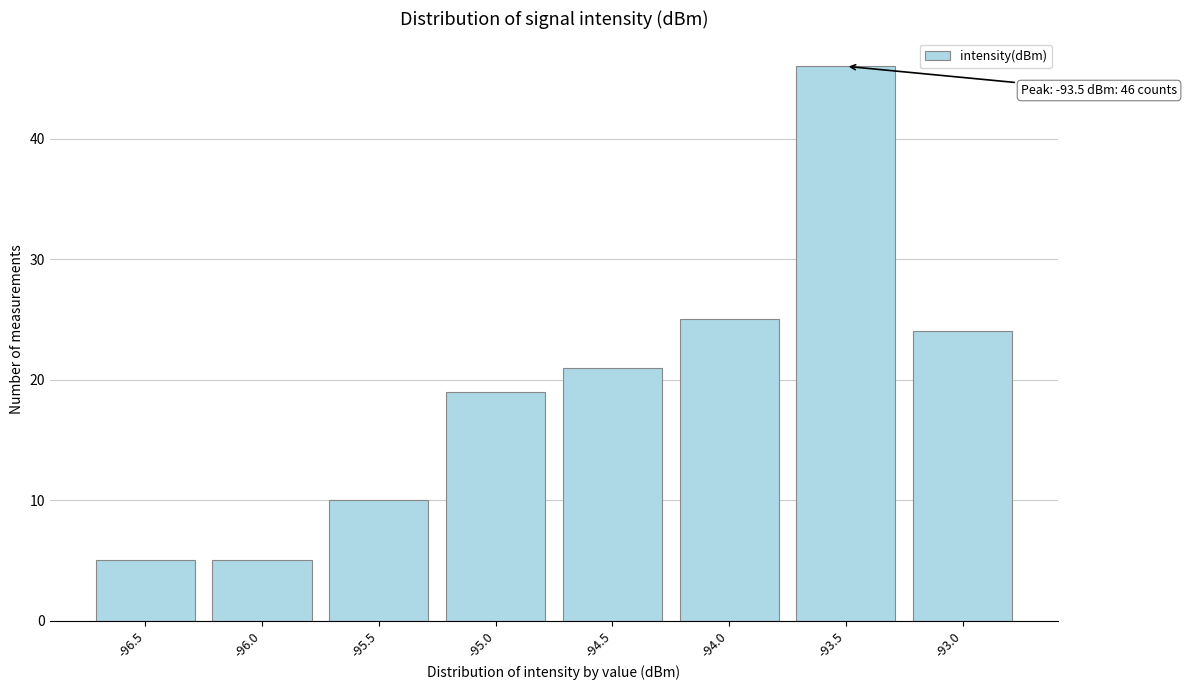

Reading left to right, what are all the values shown in this chart?

5	5	10	19	21	25	46	24